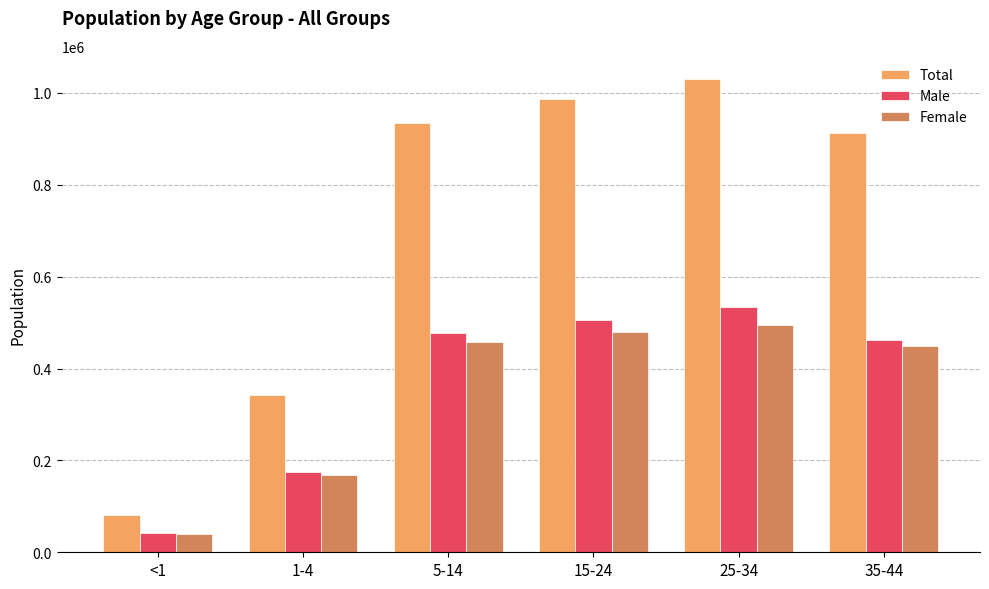

Count the number of data series in this chart.

3